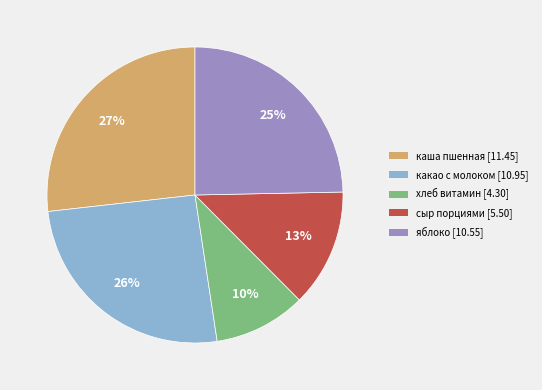

Is the sum of какао с молоком and хлеб витамин greater than half?

No